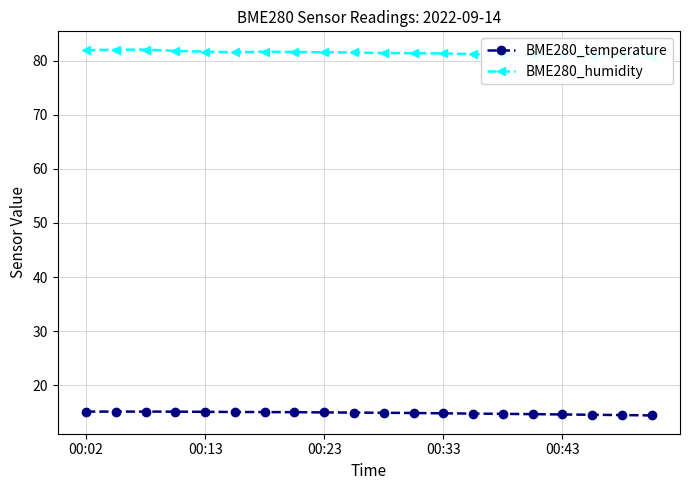

Is this an area chart (filled region under the line)?

No